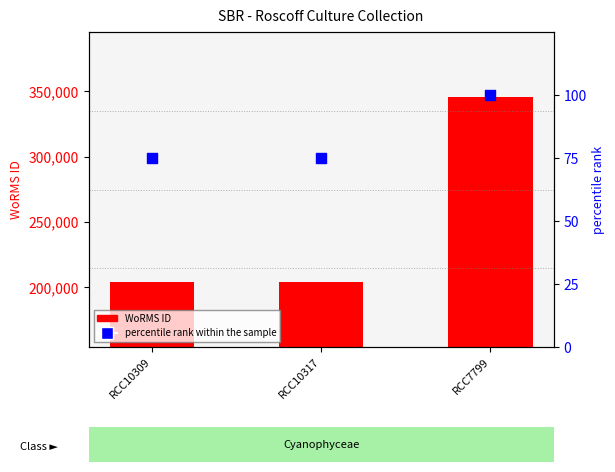

Is the value of percentile rank within the sample at RCC10309 greater than the value of WoRMS ID at RCC7799?

No